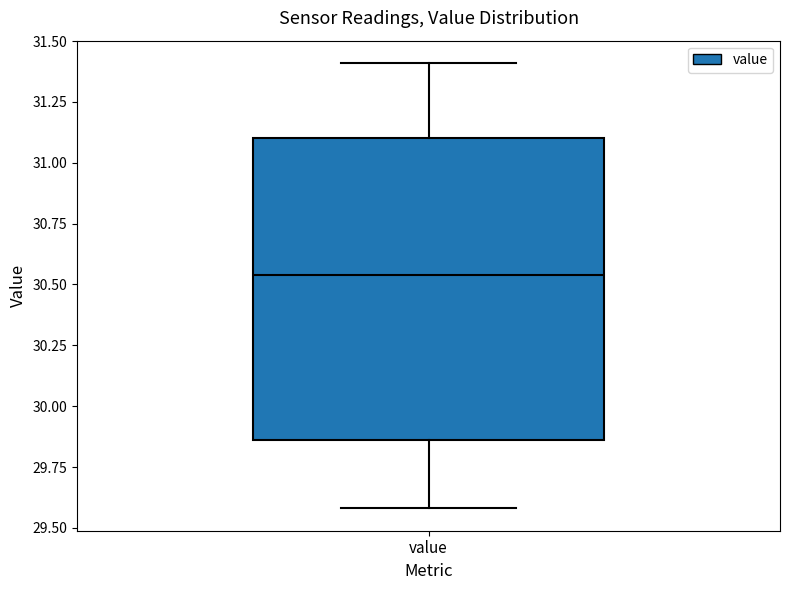

Transcribe this box plot: give where the median line is, the range the box spans, and where the two whiskers end, as read against the y-axis. The values are not printed on the chart, so give them approximately, as read against the axis.

median 30.55, box 29.85 to 31.10, whiskers 29.60 to 31.40